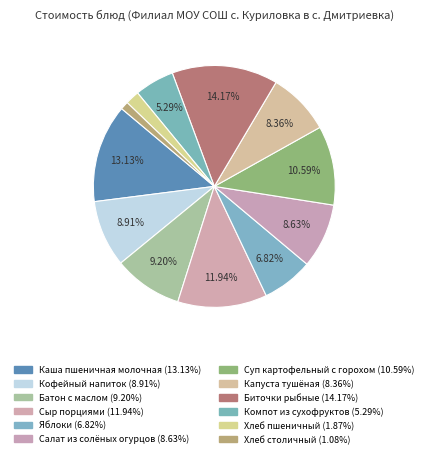

What portion of the pie excludes Хлеб столичный?

98.9%